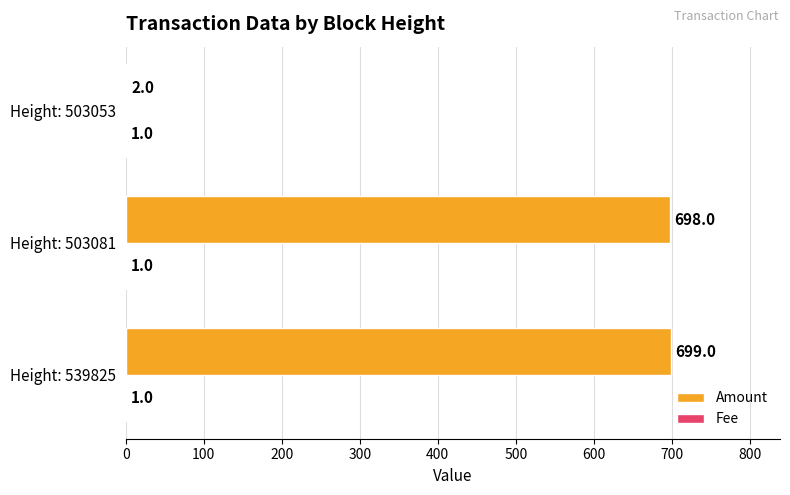

Which series has the largest range (max minus min)?

Amount